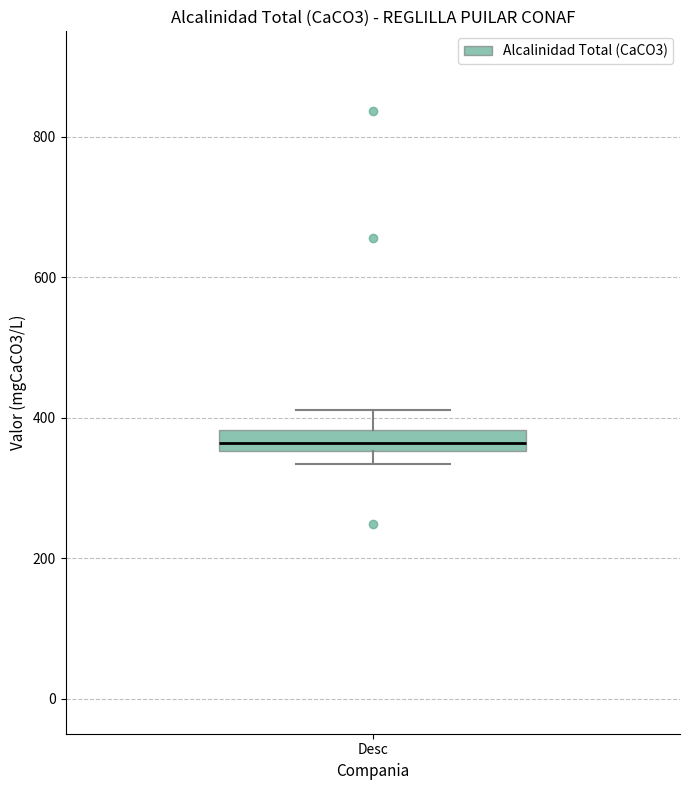

Transcribe this box plot: give where the median line is, the range the box spans, and where the two whiskers end, as read against the y-axis. The values are not printed on the chart, so give them approximately, as read against the axis.

median 360 (inside the box), box 360 to 380, whiskers 340 to 420